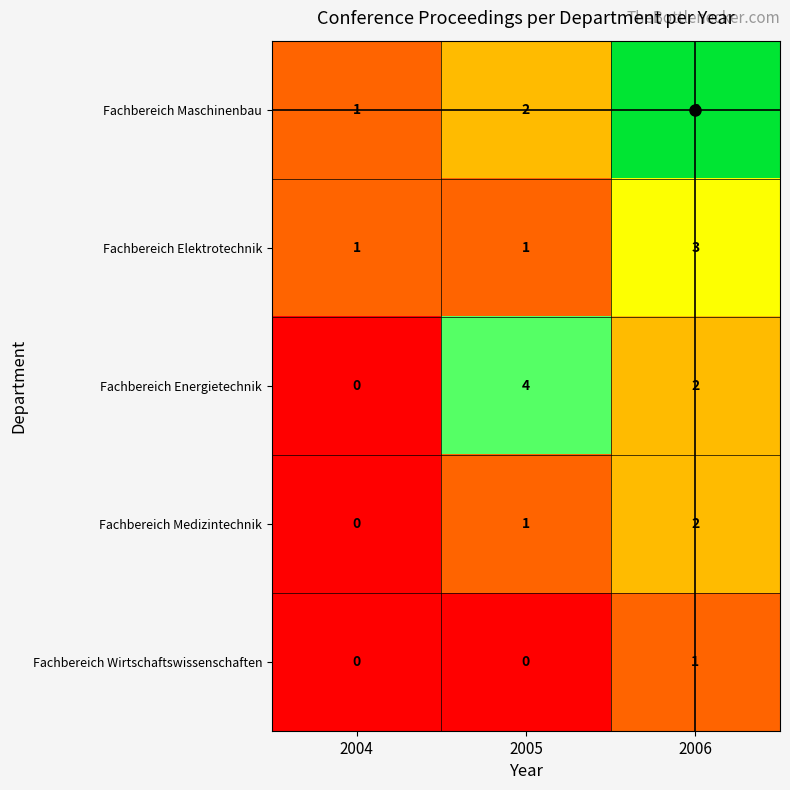

What is the average value of the Fachbereich Maschinenbau series?

3